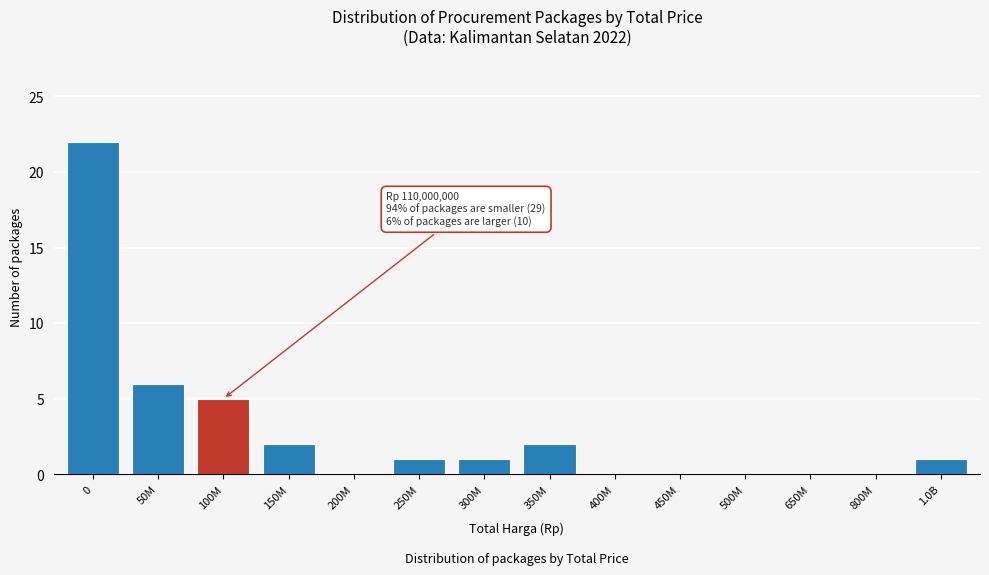

Reading left to right, transcribe all the data shown in this chart.

0=22	50M=6	100M=5	150M=2	200M=0	250M=1	300M=1	350M=2	400M=0	450M=0	500M=0	650M=0	800M=0	1.0B=1